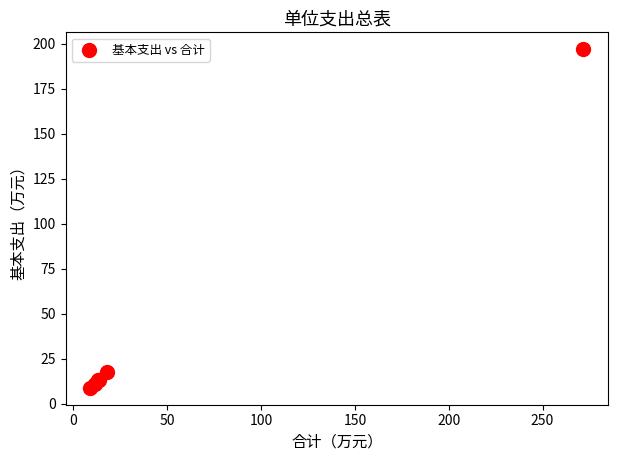

What Y value in the scatter plot is closest to 102?

17.8